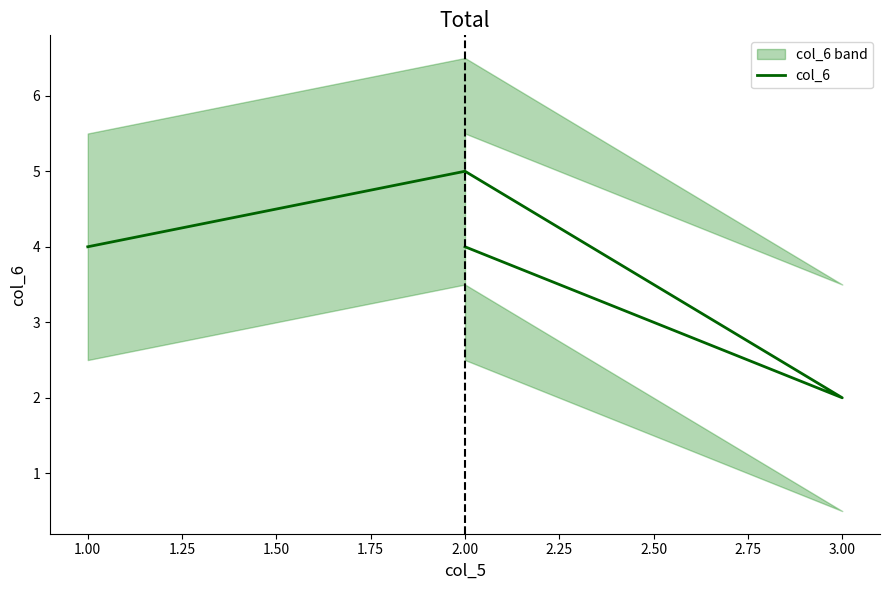

What position from the right is 1.00?

3